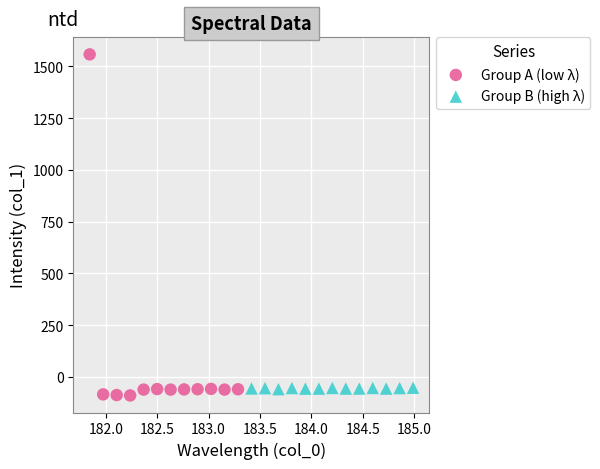

Which series has the largest Y range (max minus min)?

Group A (low λ)